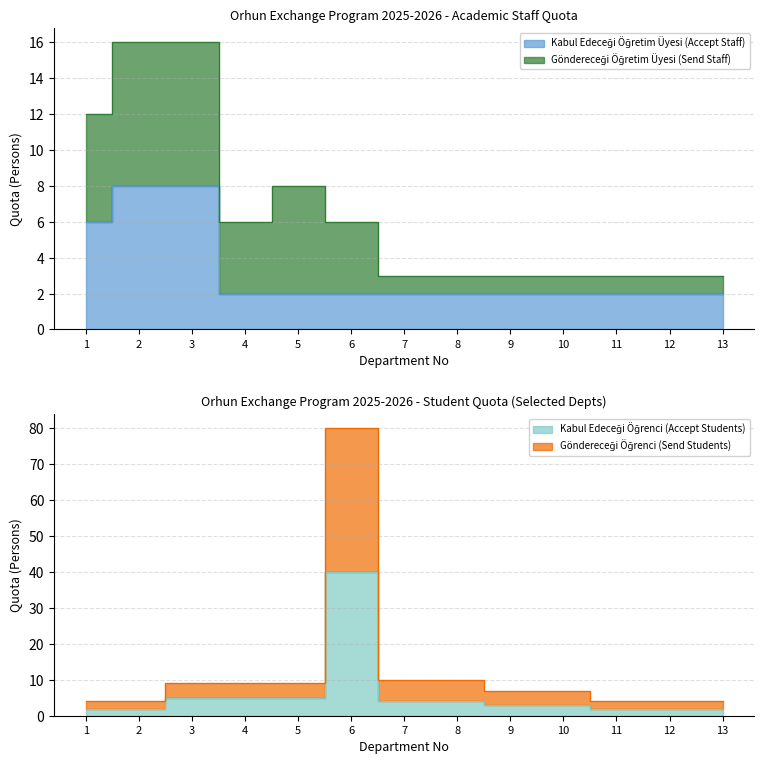

True or false: the data has more than 0 interior local peaks.

False